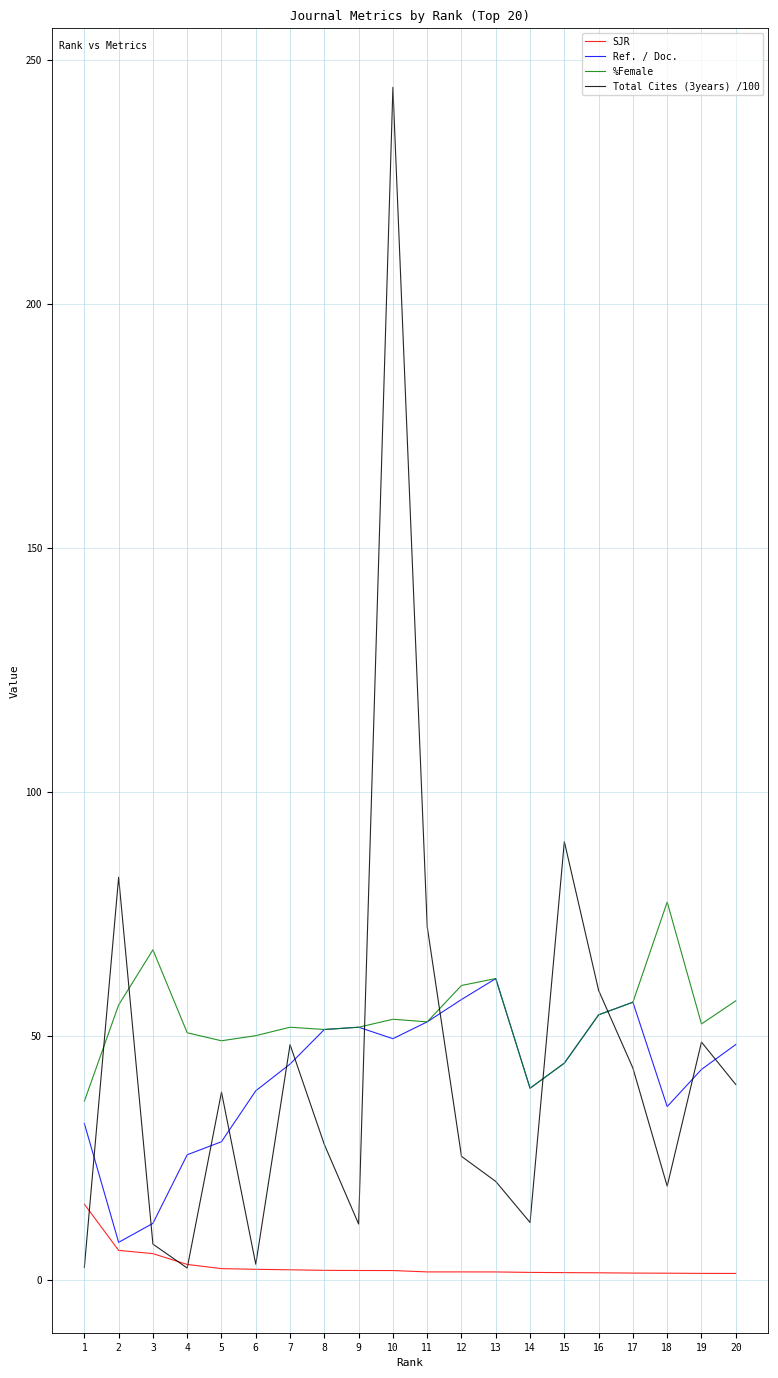

True or false: Total Cites (3years) /100 and %Female cross at least once.

True